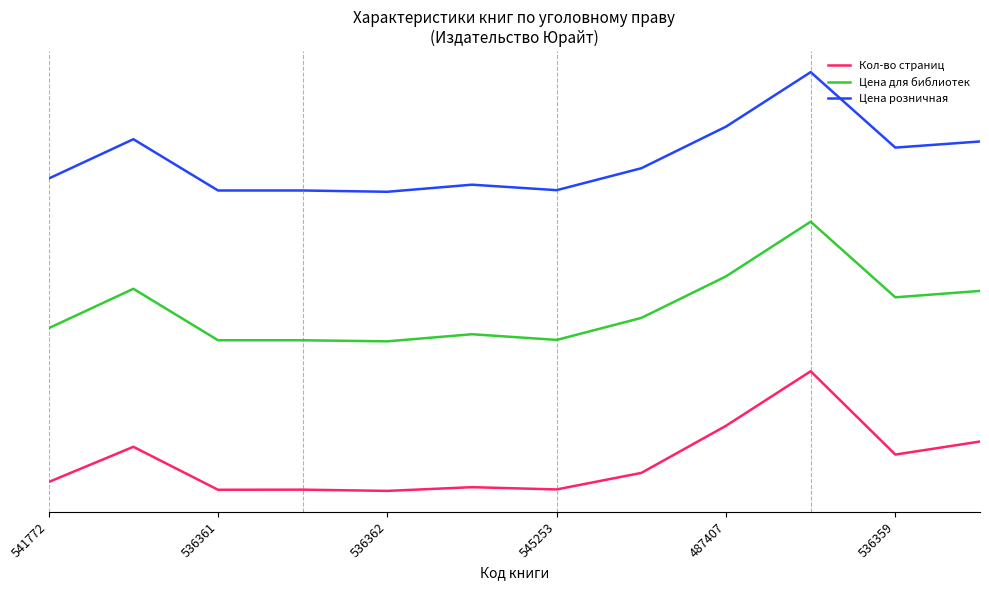

At which label is Цена розничная closest to 3600?

487407